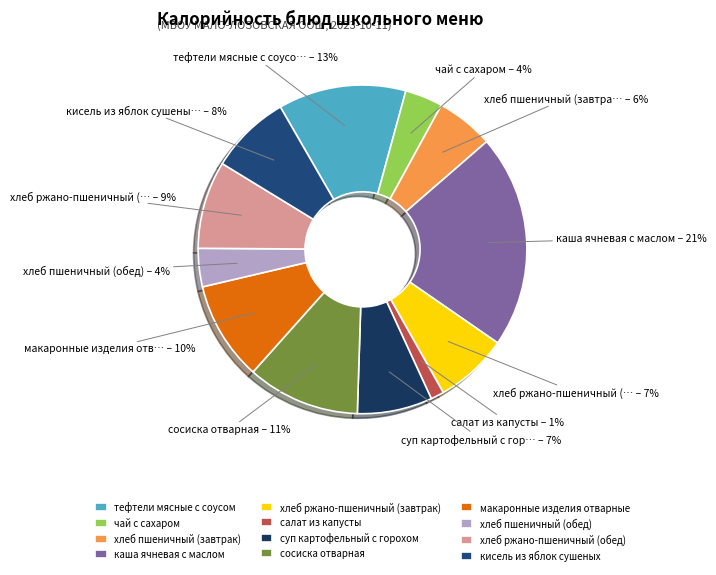

To the nearest percent, what is the difference between the суп картофельный с горохом and каша ячневая с маслом slice percentages?

14%